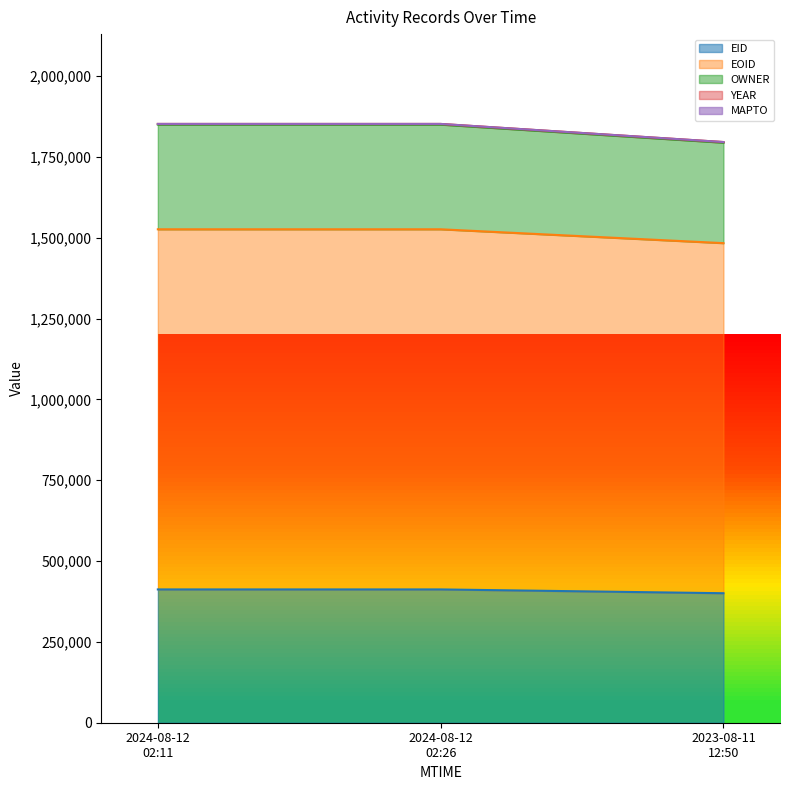

Does the chart display data point markers on the line(s)?

No